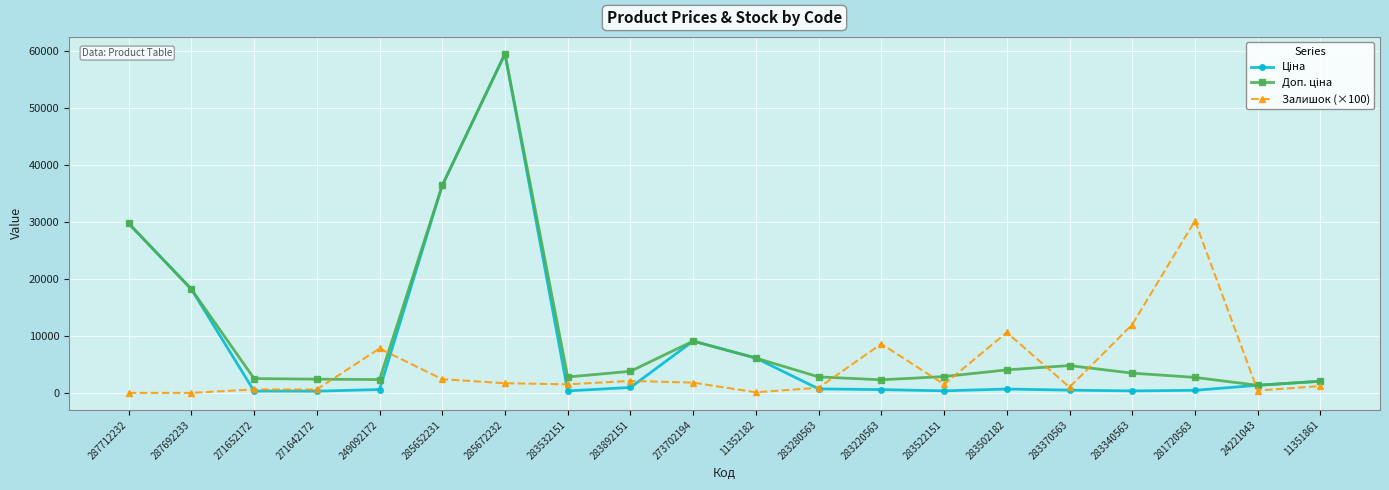

At which category is the sum across all series the highest?

285672232